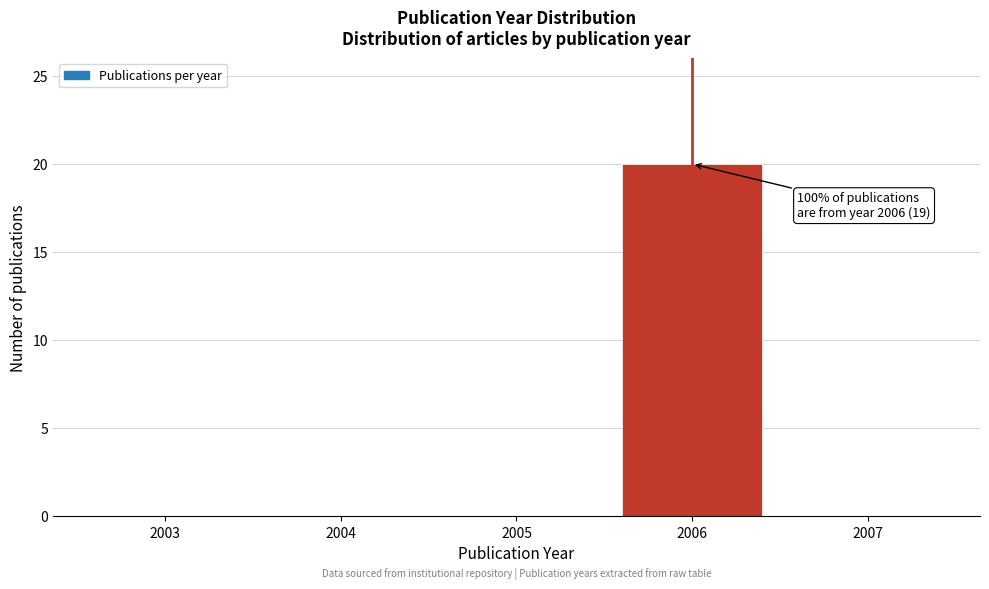

Which range on the x-axis has the tallest bar?

2005.5 to 2006.5